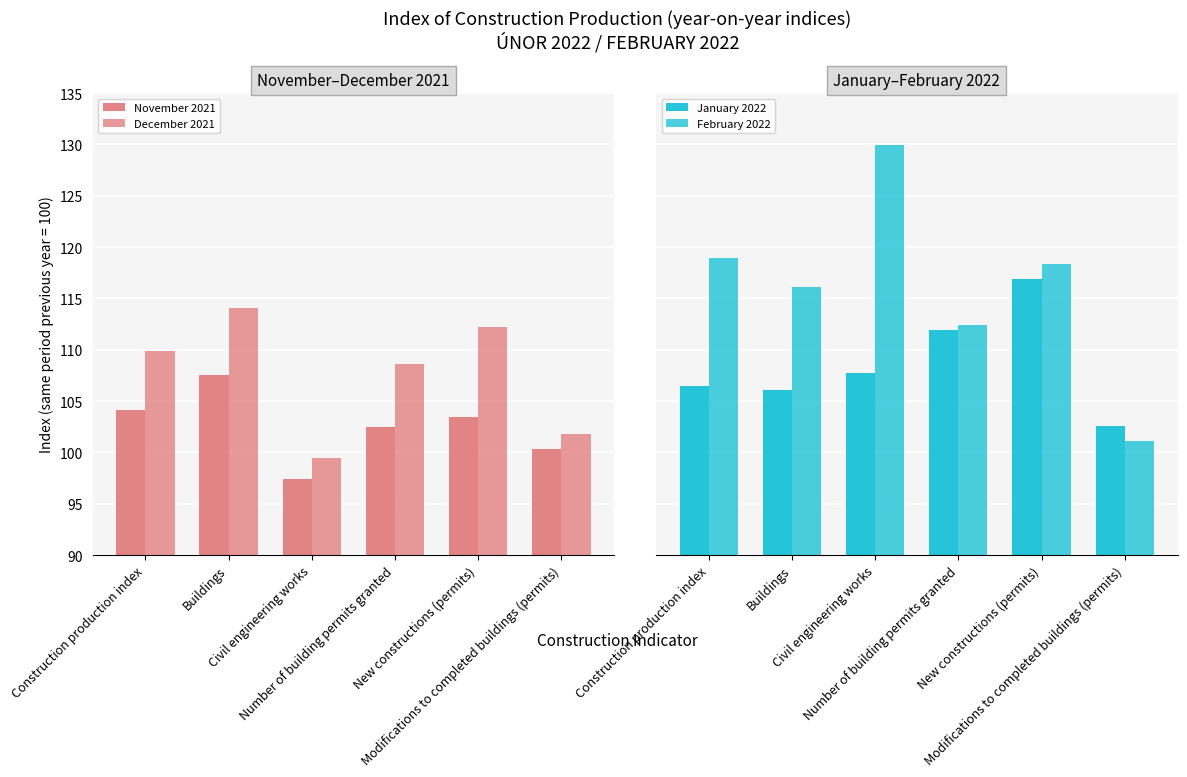

What are all the series names shown in the legend?

November 2021, December 2021, January 2022, February 2022